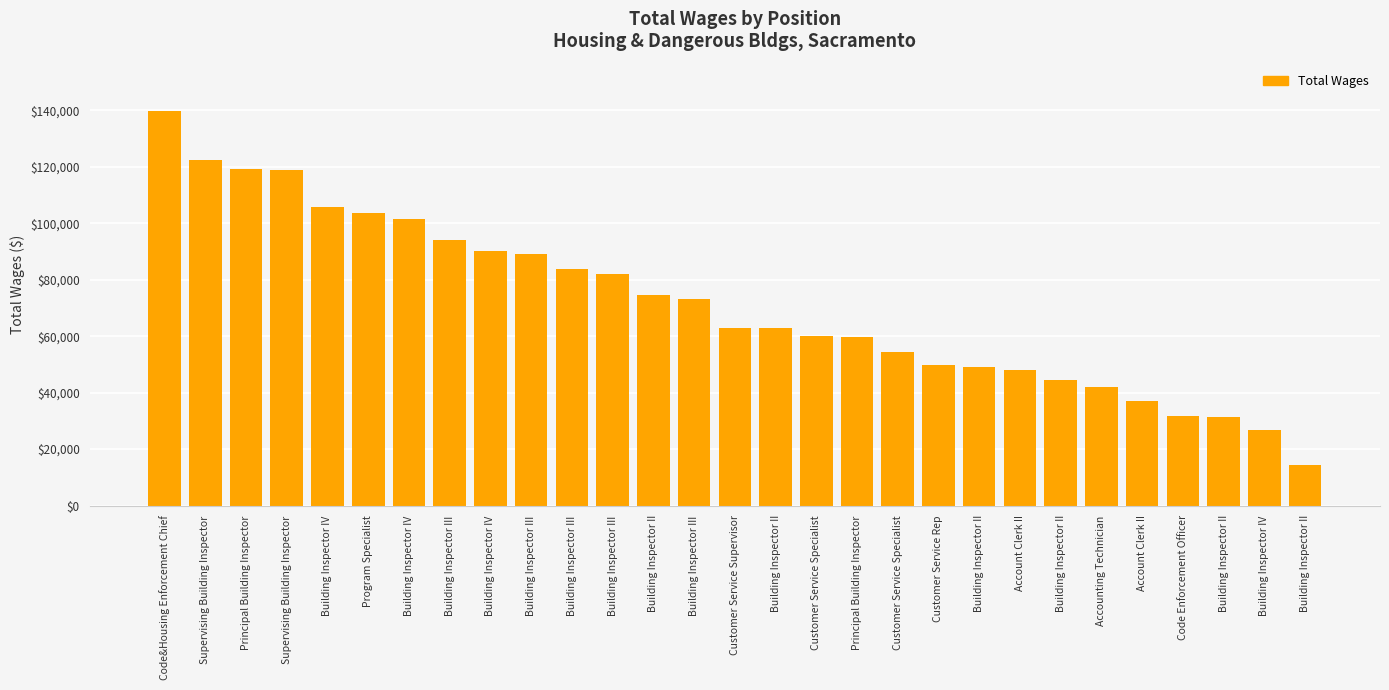

What is the label of the 3rd bar from the right?

Building Inspector II